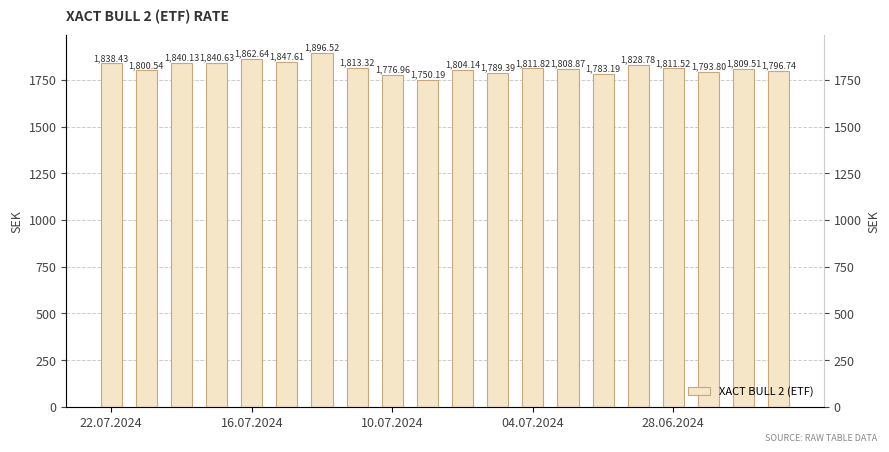

What is the smallest value displayed?

1750.2